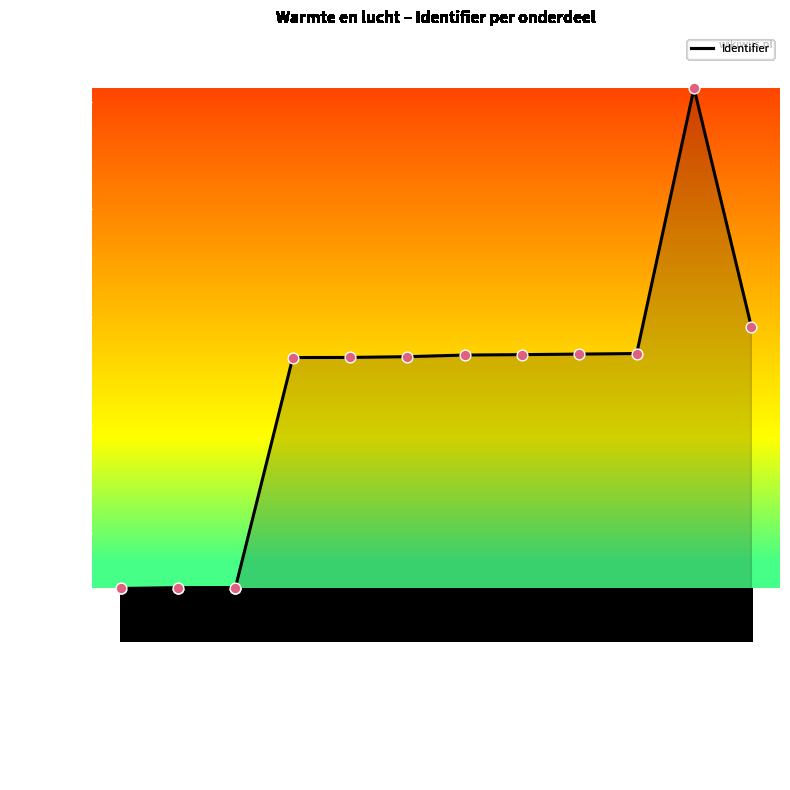

Which has a higher value, Verwerkingsopdrachten or Theorie?

Theorie